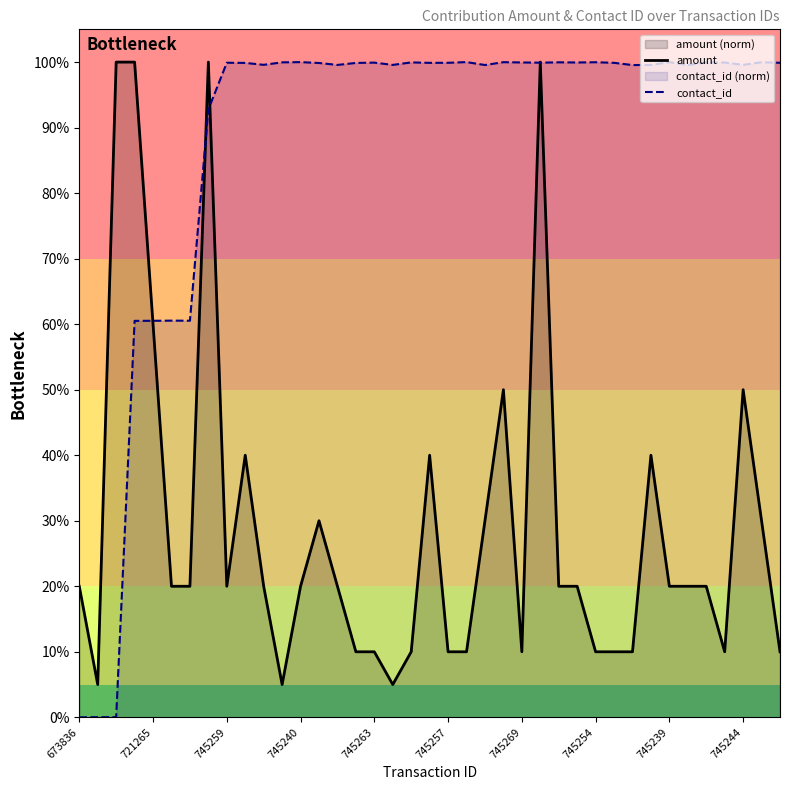

How many interior local peaks does the amount series have?

8